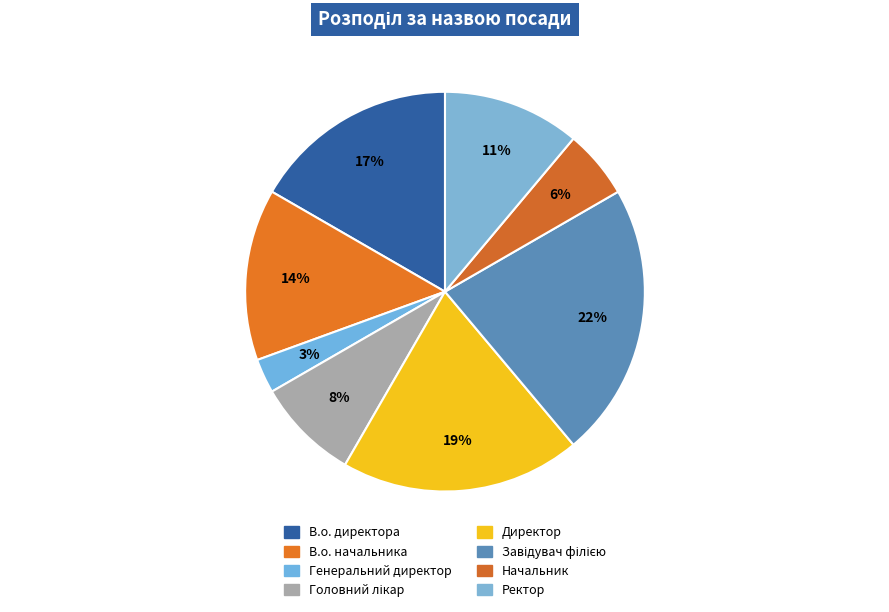

How many segments does this pie chart have?

8